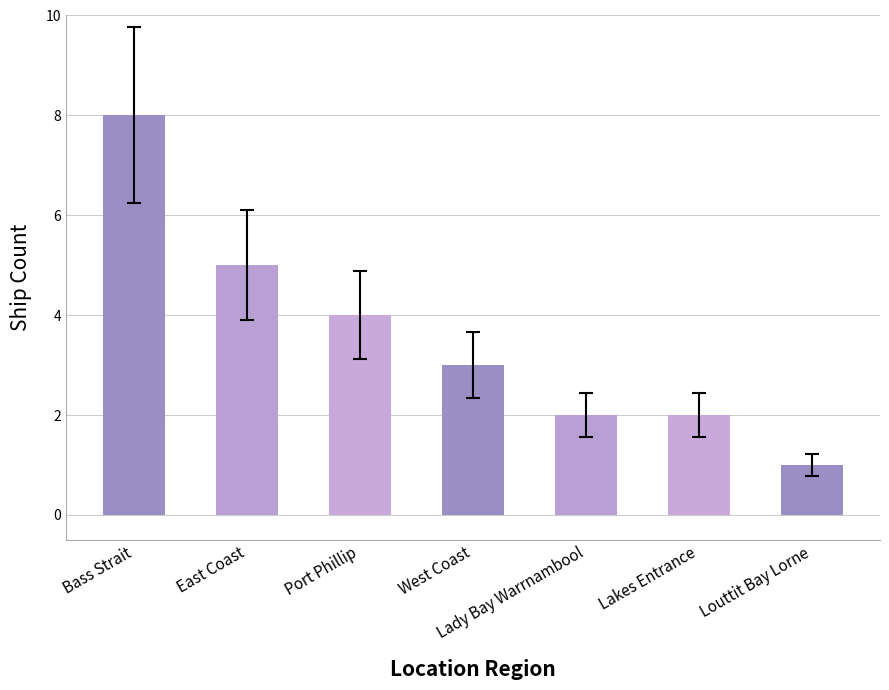

Reading left to right, list all the values displayed in this chart.

8	5	4	3	2	2	1